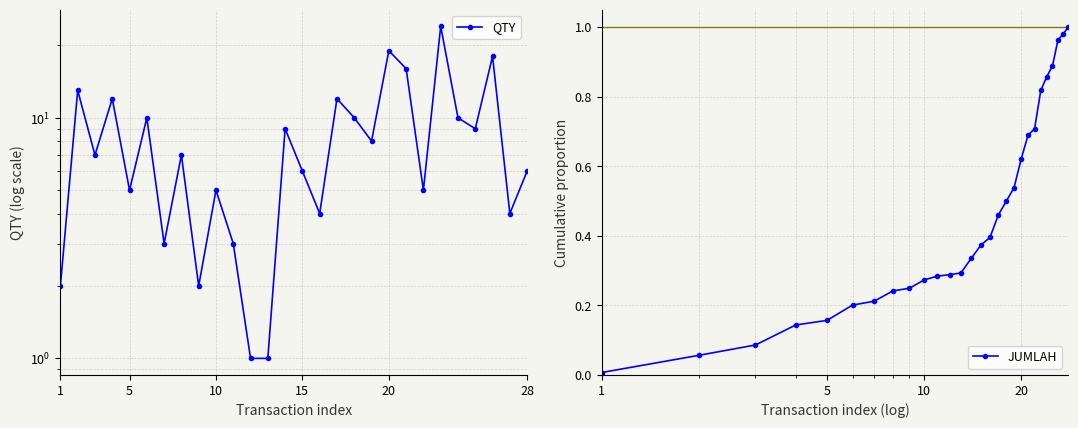

In QTY, how many points are lower than both neighbors (excluding endpoints)?

9